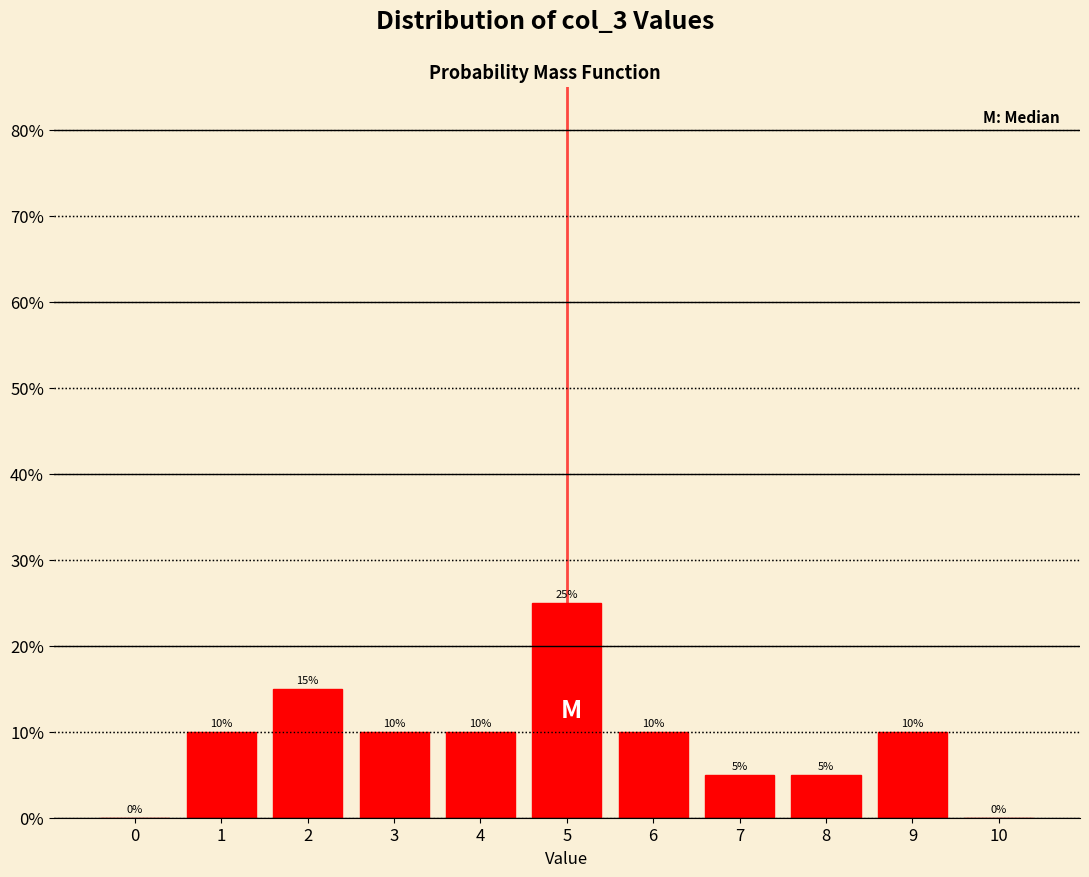

Reading left to right, what are all the values shown in this chart?

0=0	1=10	2=15	3=10	4=10	5=25	6=10	7=5	8=5	9=10	10=0